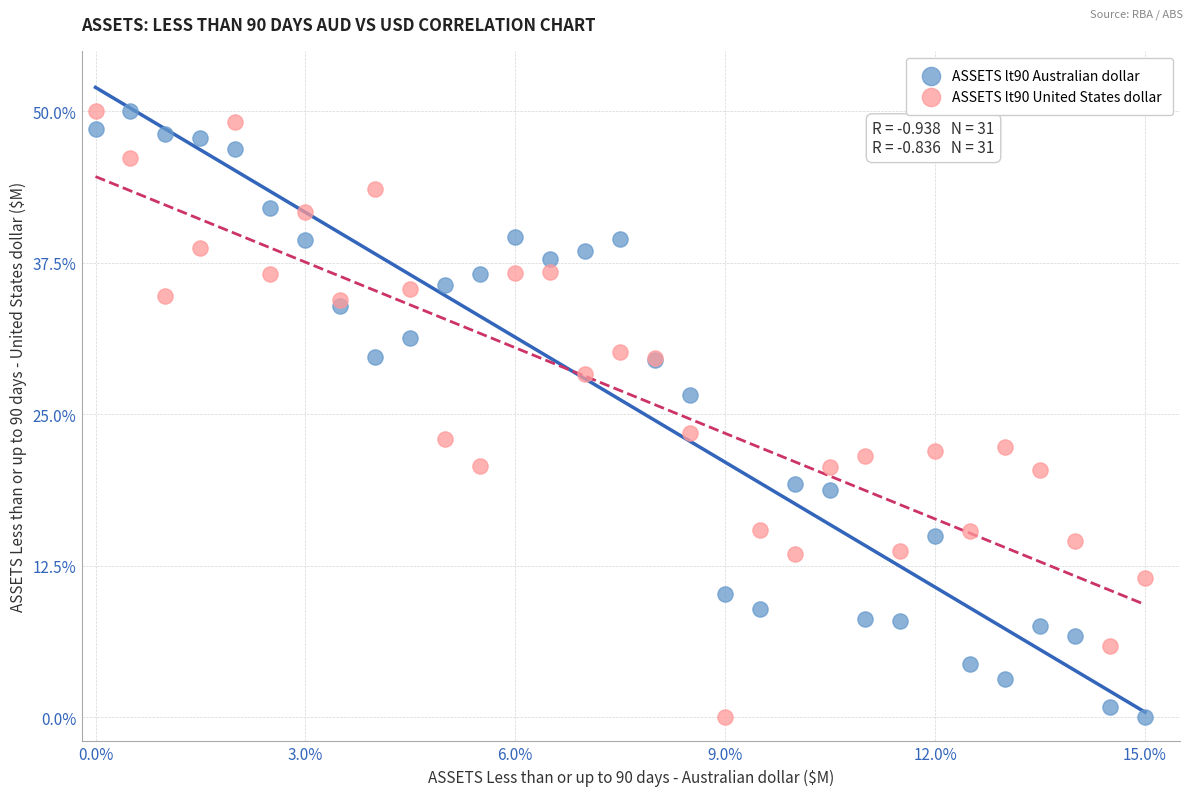

What are all the series names shown in the legend?

ASSETS lt90 Australian dollar, ASSETS lt90 United States dollar